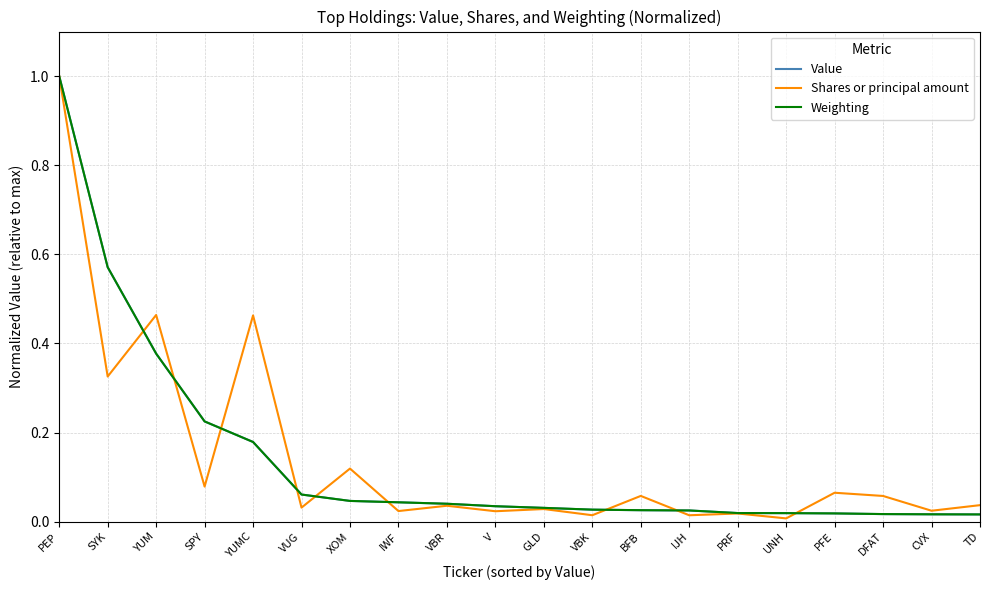

What position from the left is YUM?

3